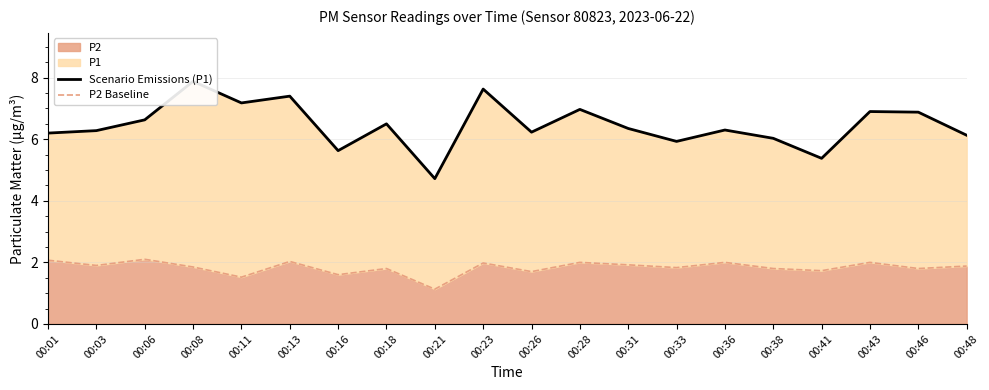

Read the P2 Baseline value at 00:01.

2.1